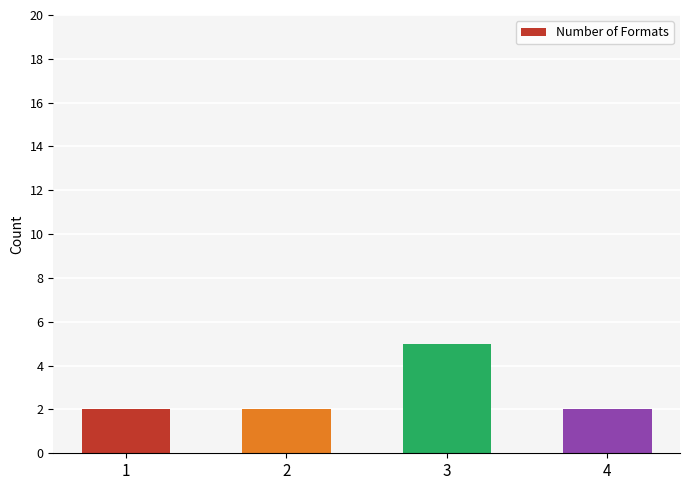

What is the value of the 3rd bar from the left?

5